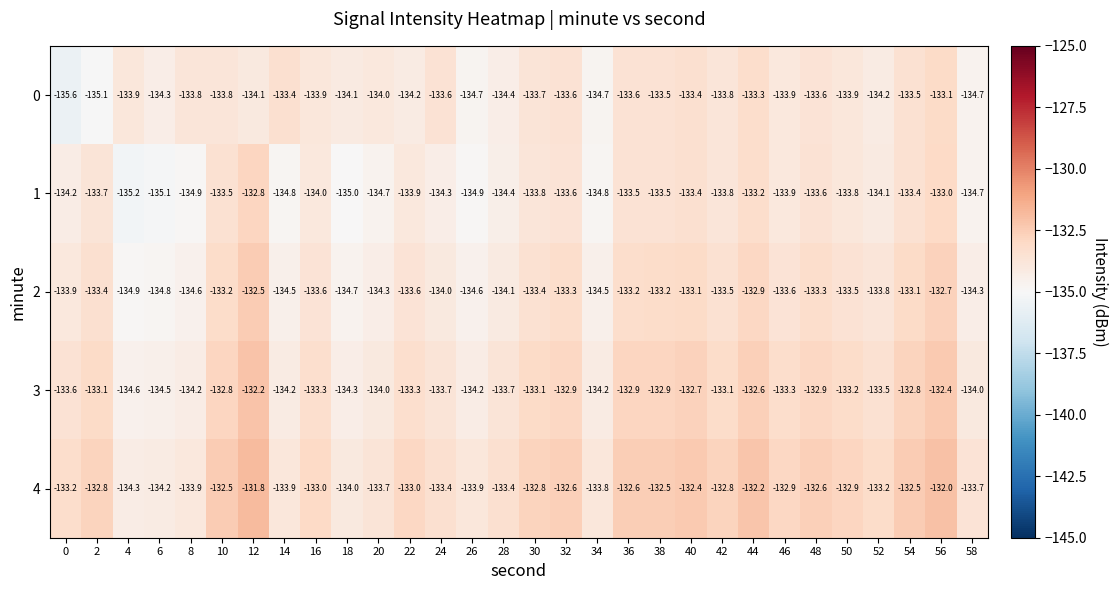

How many series are shown in this chart?

5